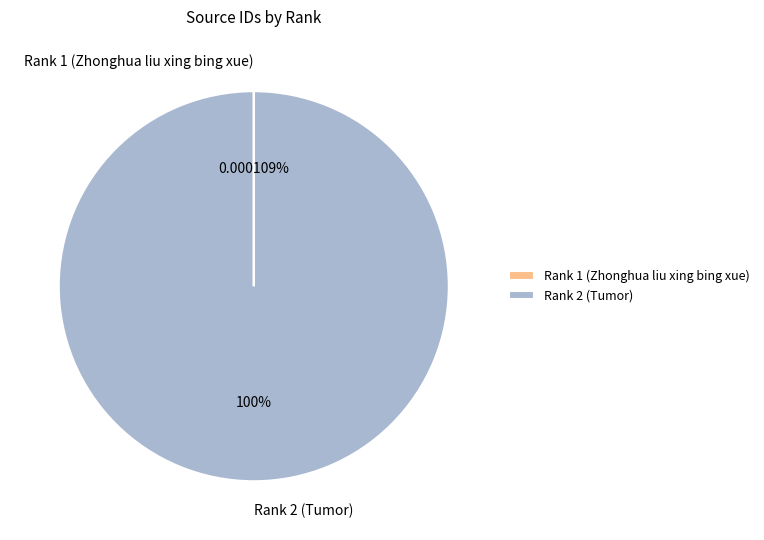

Does Rank 2 (Tumor) represent more than half of the total?

Yes